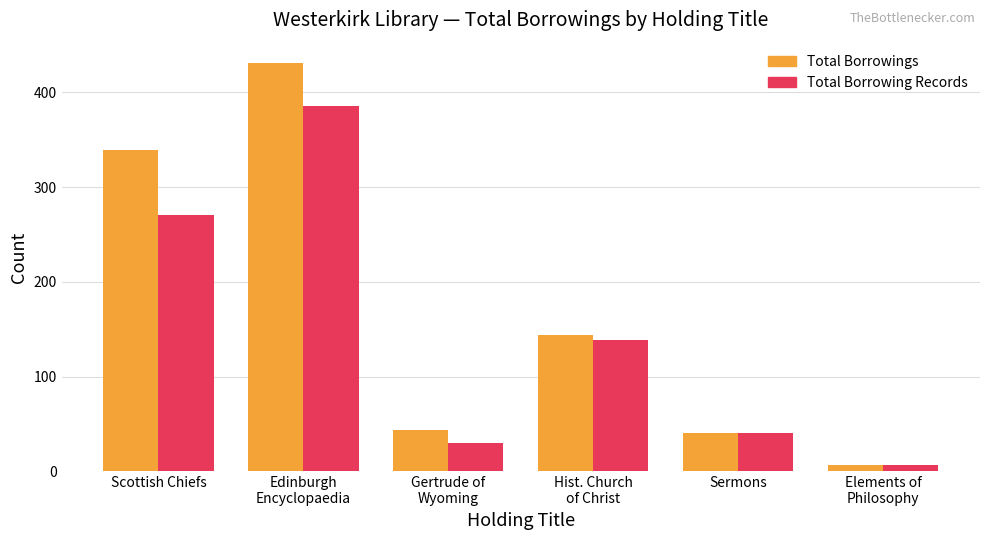

List the series in order of their overall mean, highest first.

Total Borrowings, Total Borrowing Records